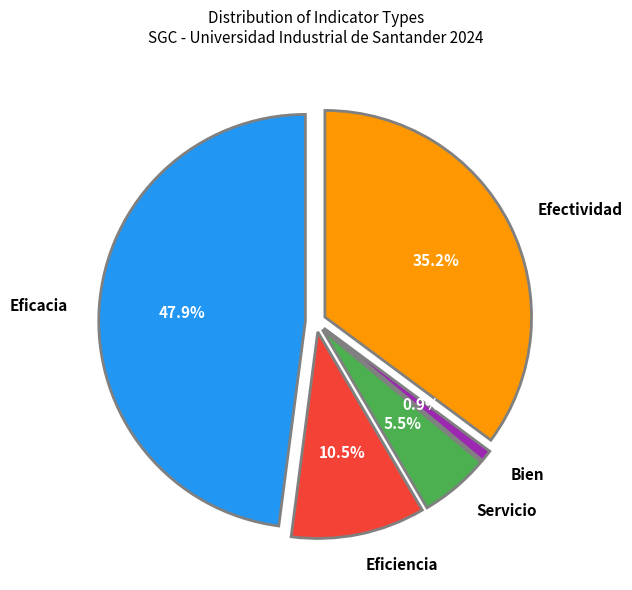

What is the largest slice in the pie chart?

Eficacia